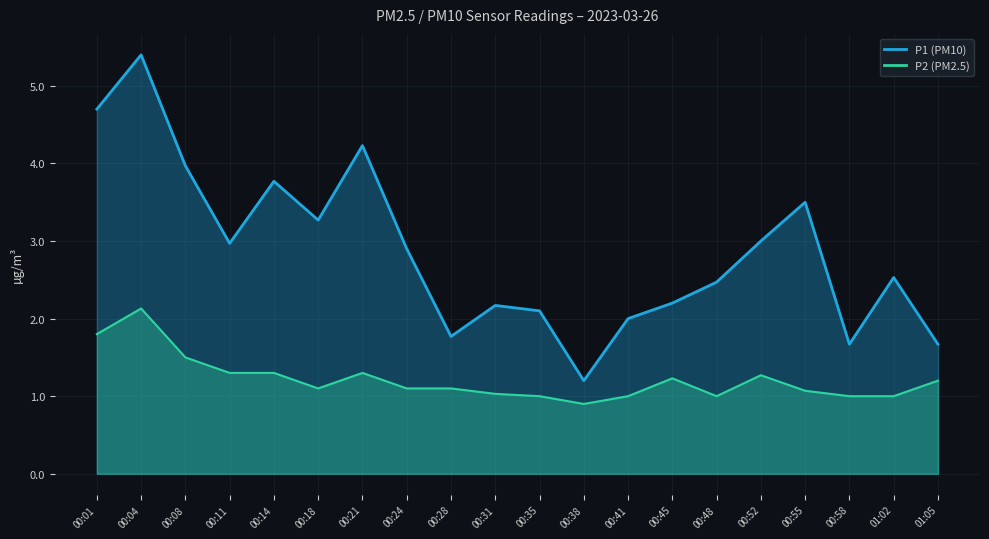

True or false: P2 and P1 cross at least once.

False